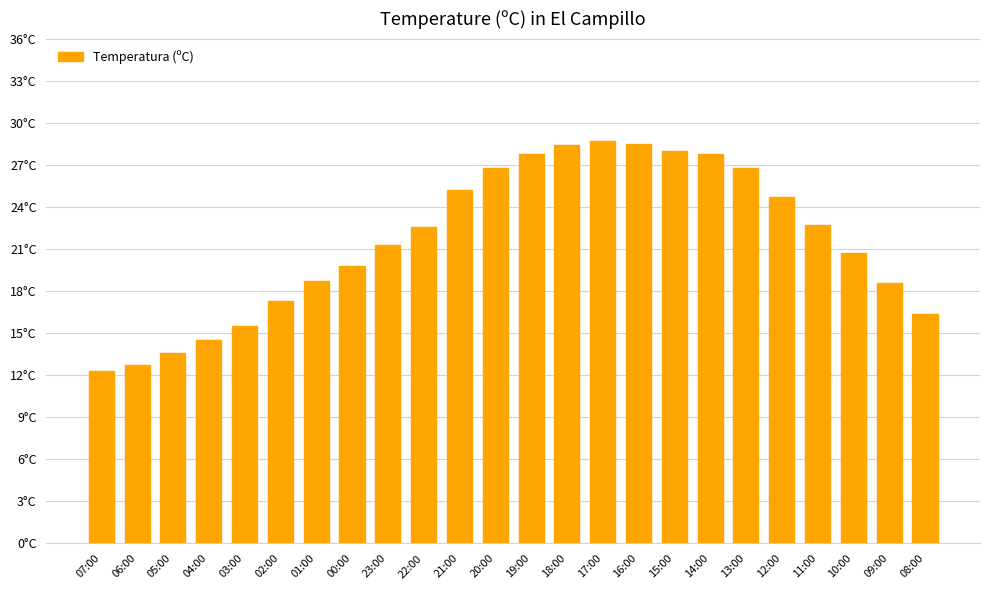

What is the label of the 20th bar from the left?

12:00